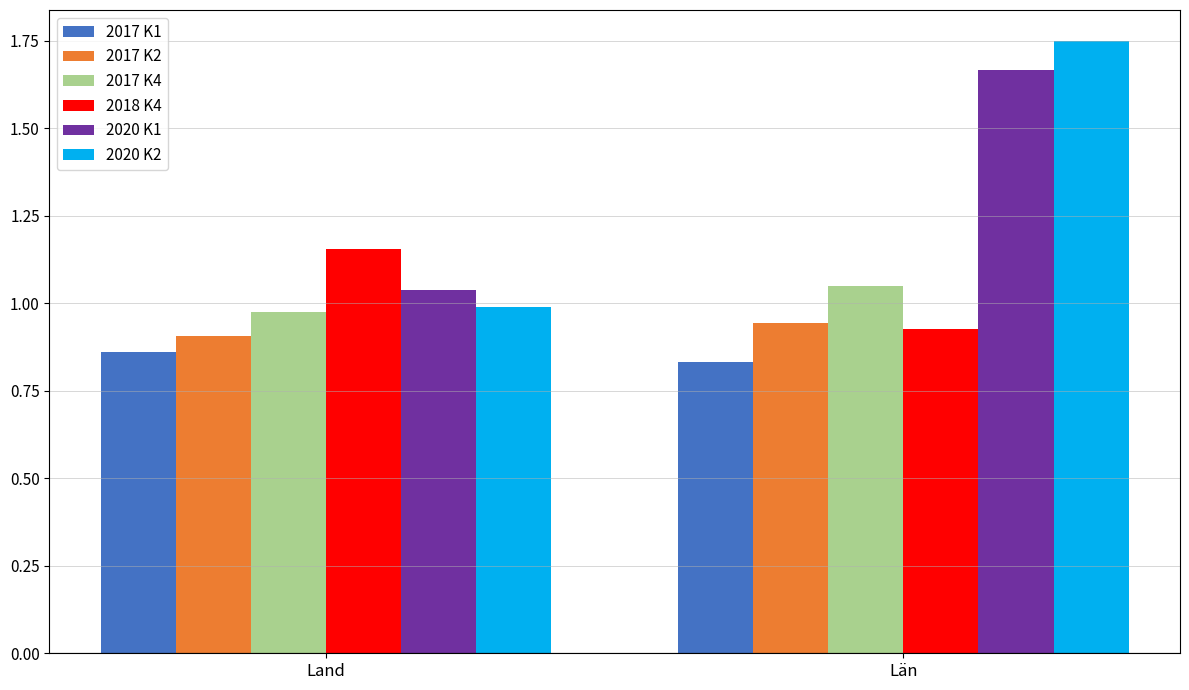

What is the difference between the 2018 K4 values at Län and Land?

0.2